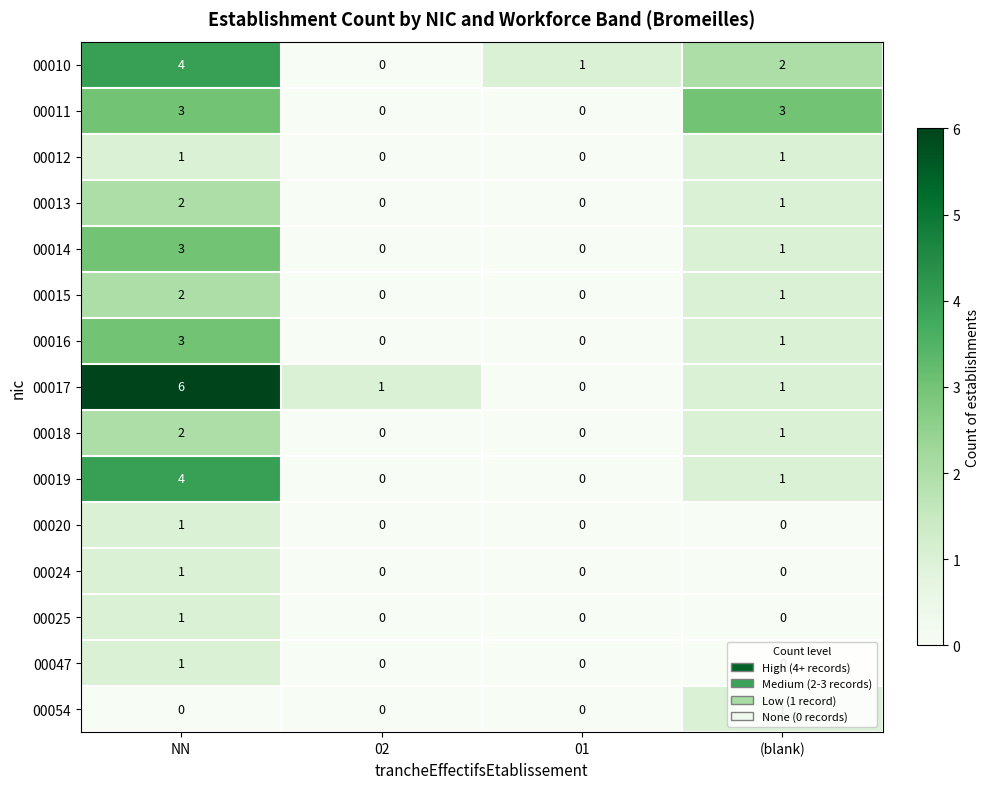

Which series changed the most between 02 and (blank)?

00011